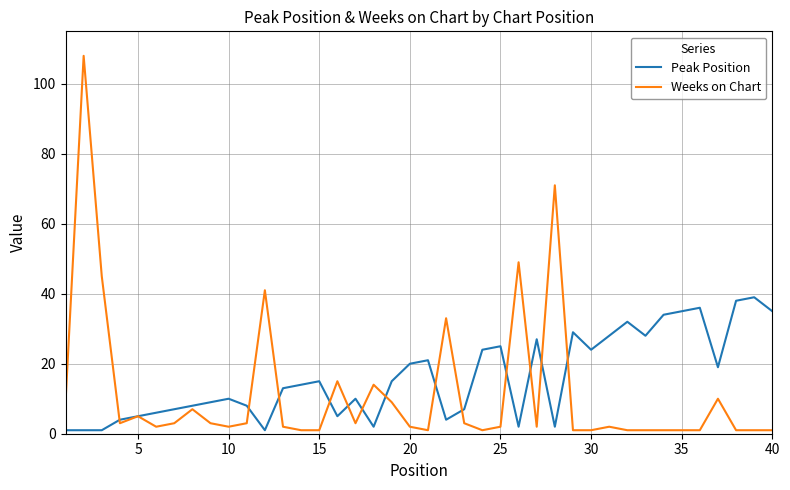

What is the greatest value displayed?

108